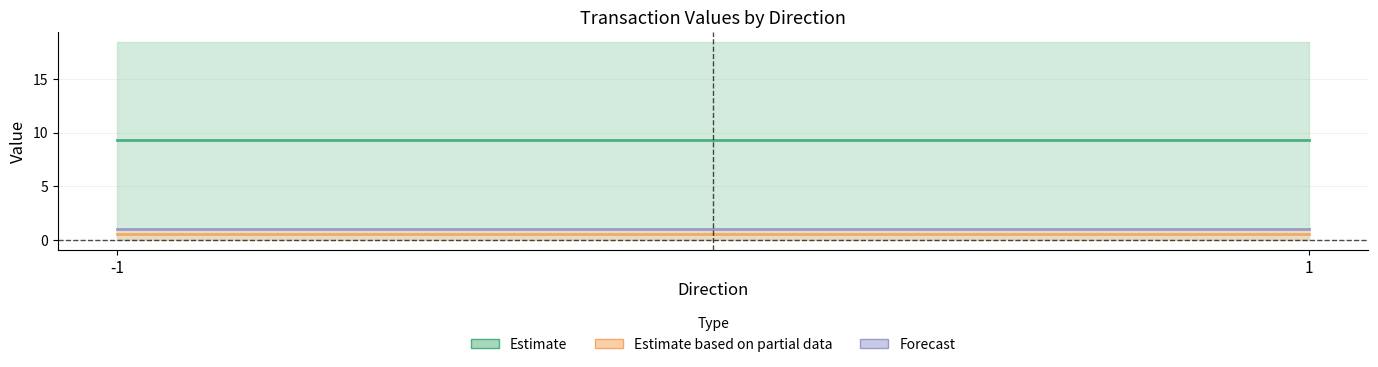

At which category does value reach its first local valley?

1